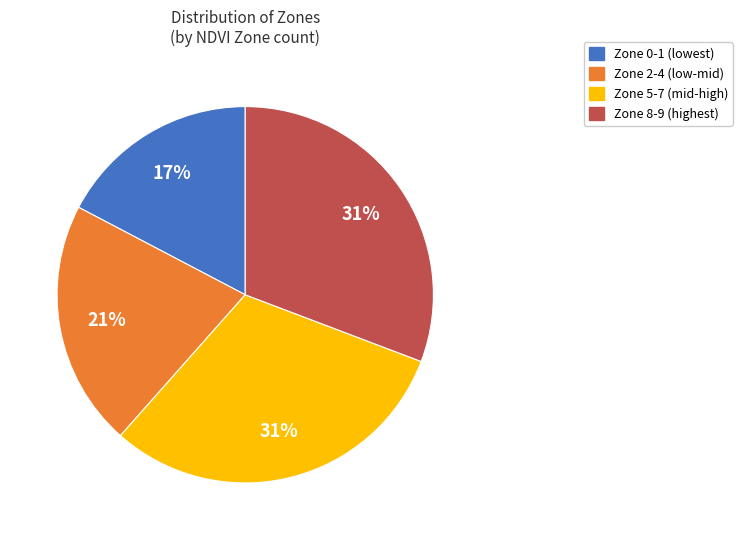

To the nearest percent, what is the average slice percentage?

25%